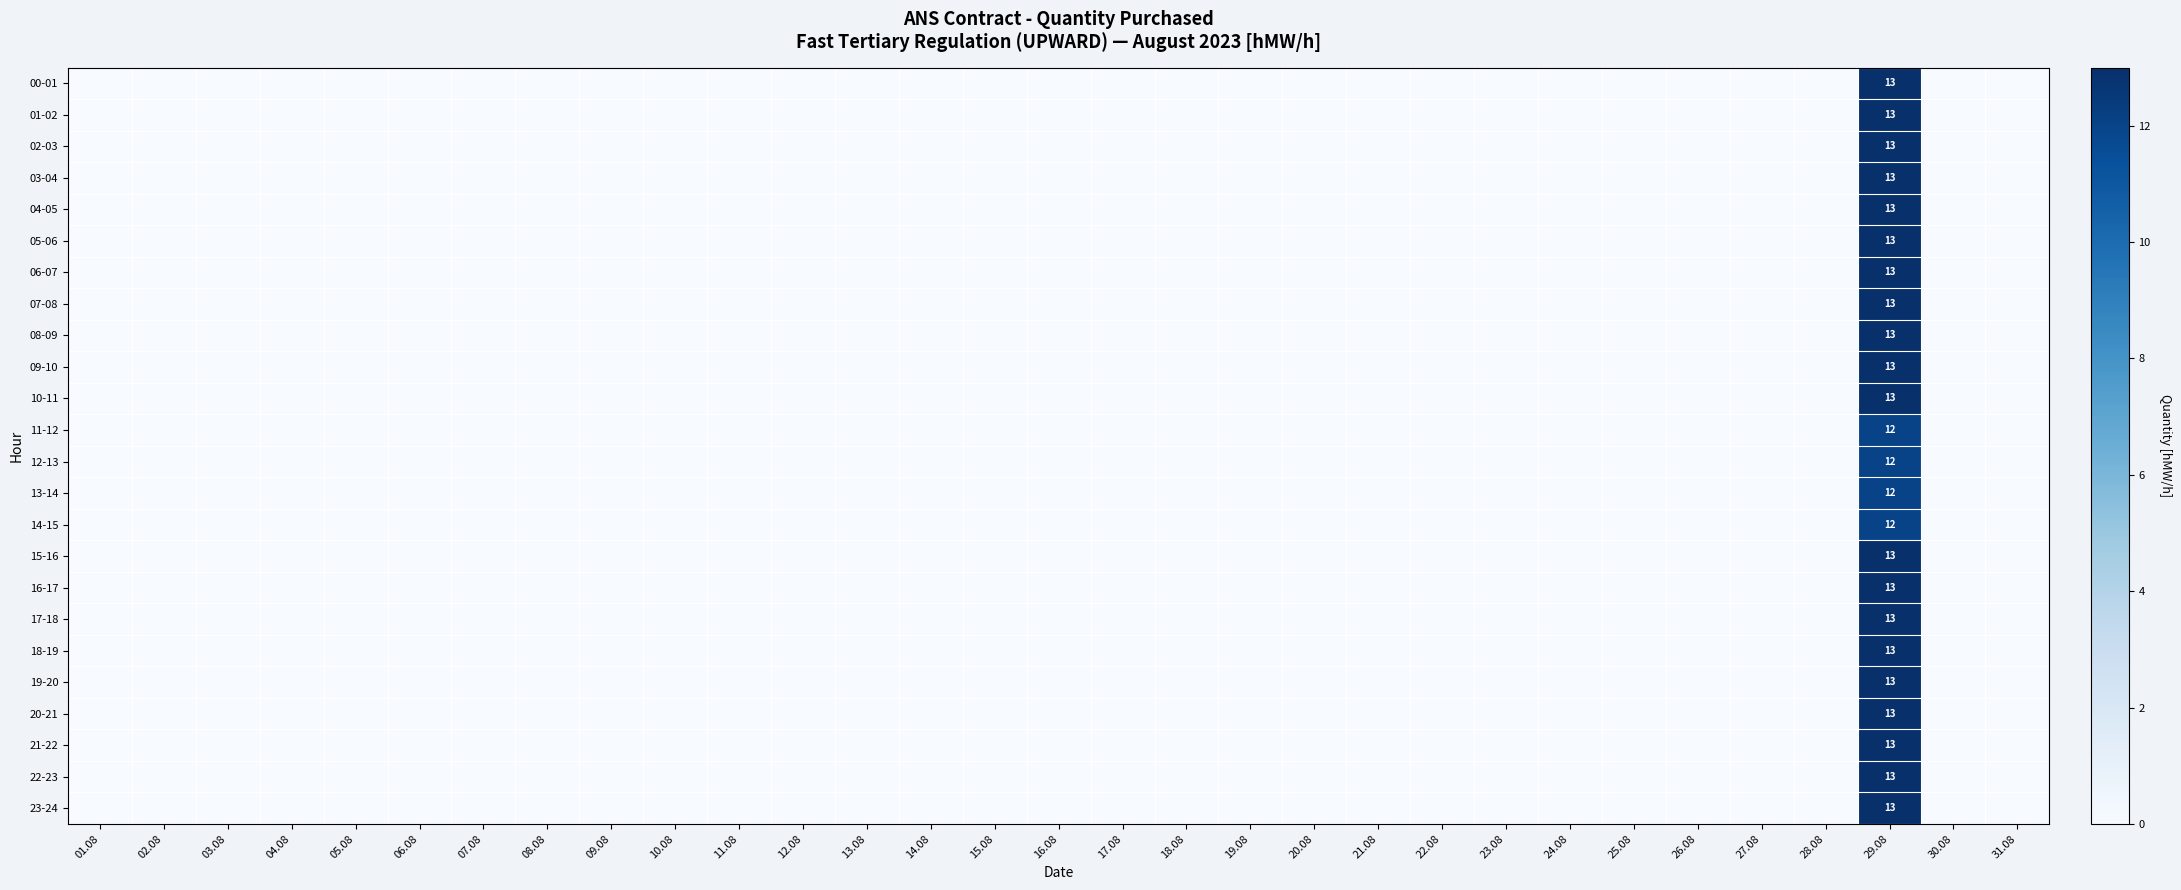

What is the sum of all 21-22 values?

13